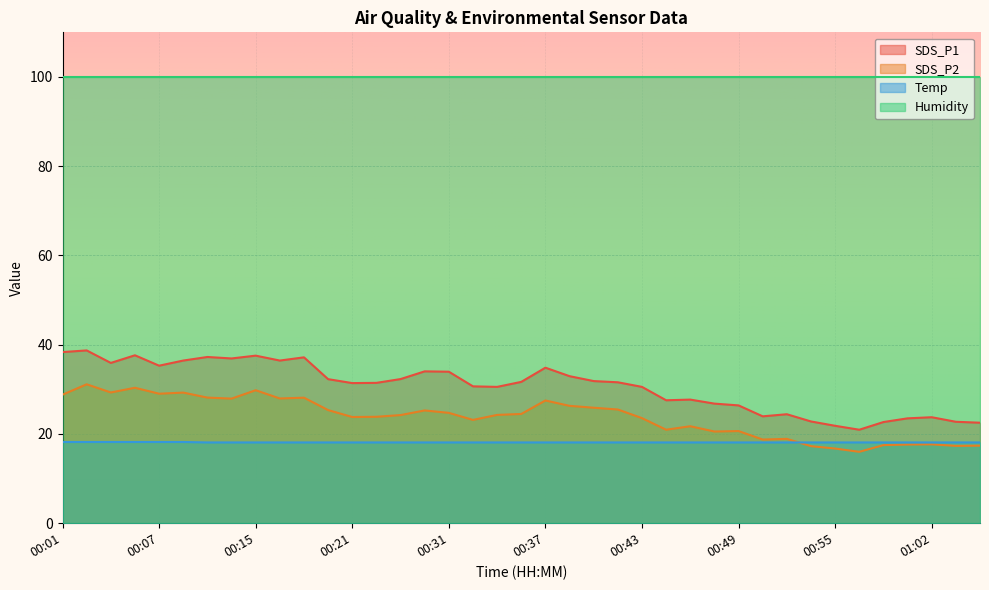

What position from the right is 00:18?

29